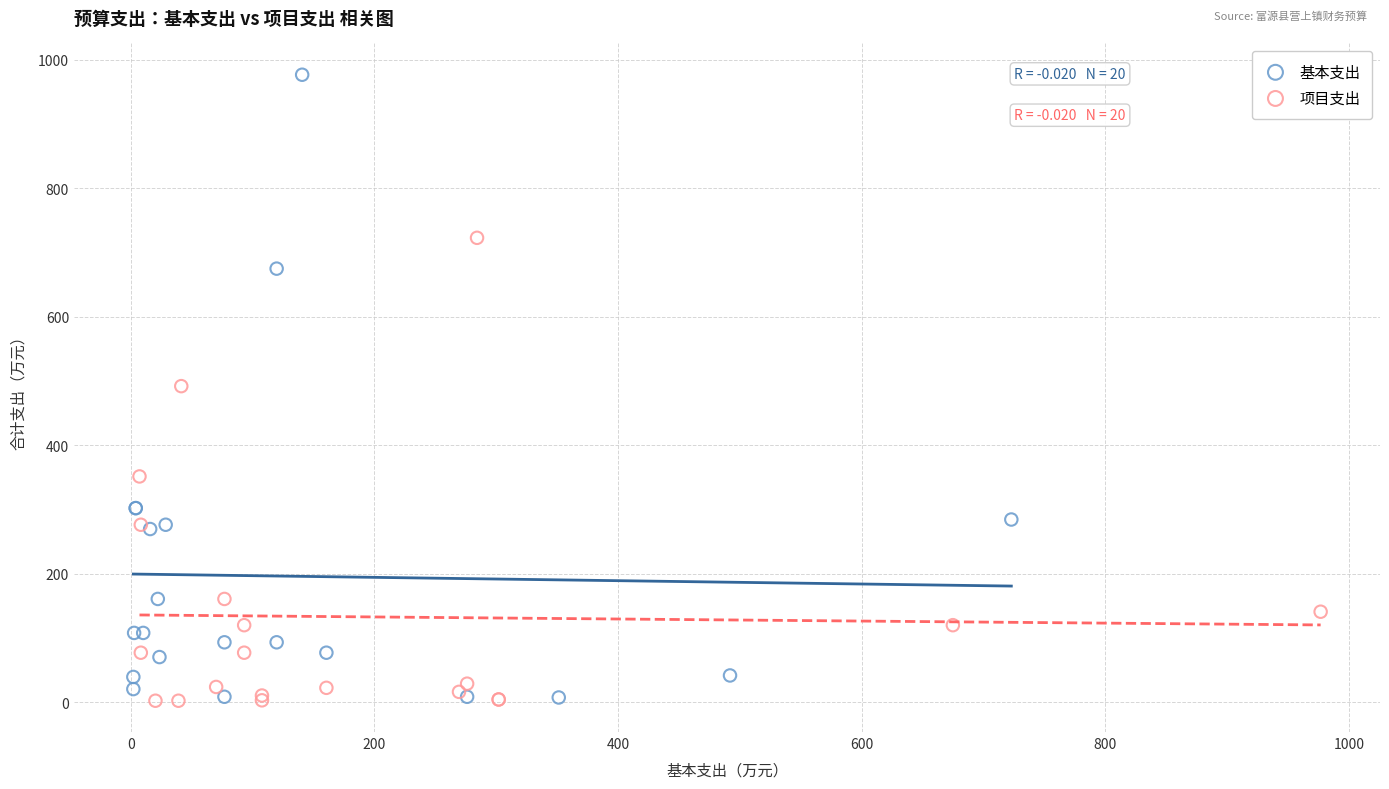

What are all the series names shown in the legend?

基本支出, 项目支出